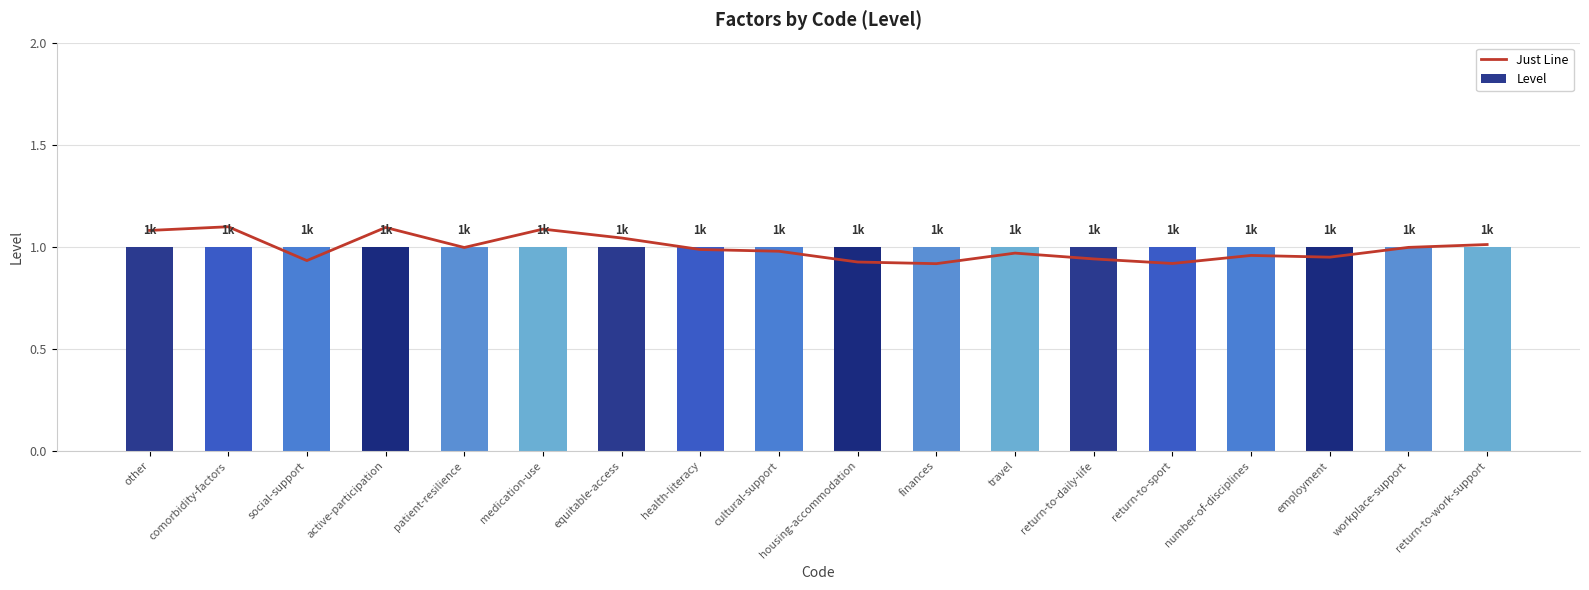

Reading right to left, transcribe all the data shown in this chart.

Just Line: return-to-work-support=1.0	workplace-support=1.0	employment=0.9	number-of-disciplines=1.0	return-to-sport=0.9	return-to-daily-life=0.9	travel=1.0	finances=0.9	housing-accommodation=0.9	cultural-support=1.0	health-literacy=1.0	equitable-access=1.0	medication-use=1.1	patient-resilience=1.0	active-participation=1.1	social-support=0.9	comorbidity-factors=1.1	other=1.1
Level: return-to-work-support=1.0	workplace-support=1.0	employment=1.0	number-of-disciplines=1.0	return-to-sport=1.0	return-to-daily-life=1.0	travel=1.0	finances=1.0	housing-accommodation=1.0	cultural-support=1.0	health-literacy=1.0	equitable-access=1.0	medication-use=1.0	patient-resilience=1.0	active-participation=1.0	social-support=1.0	comorbidity-factors=1.0	other=1.0